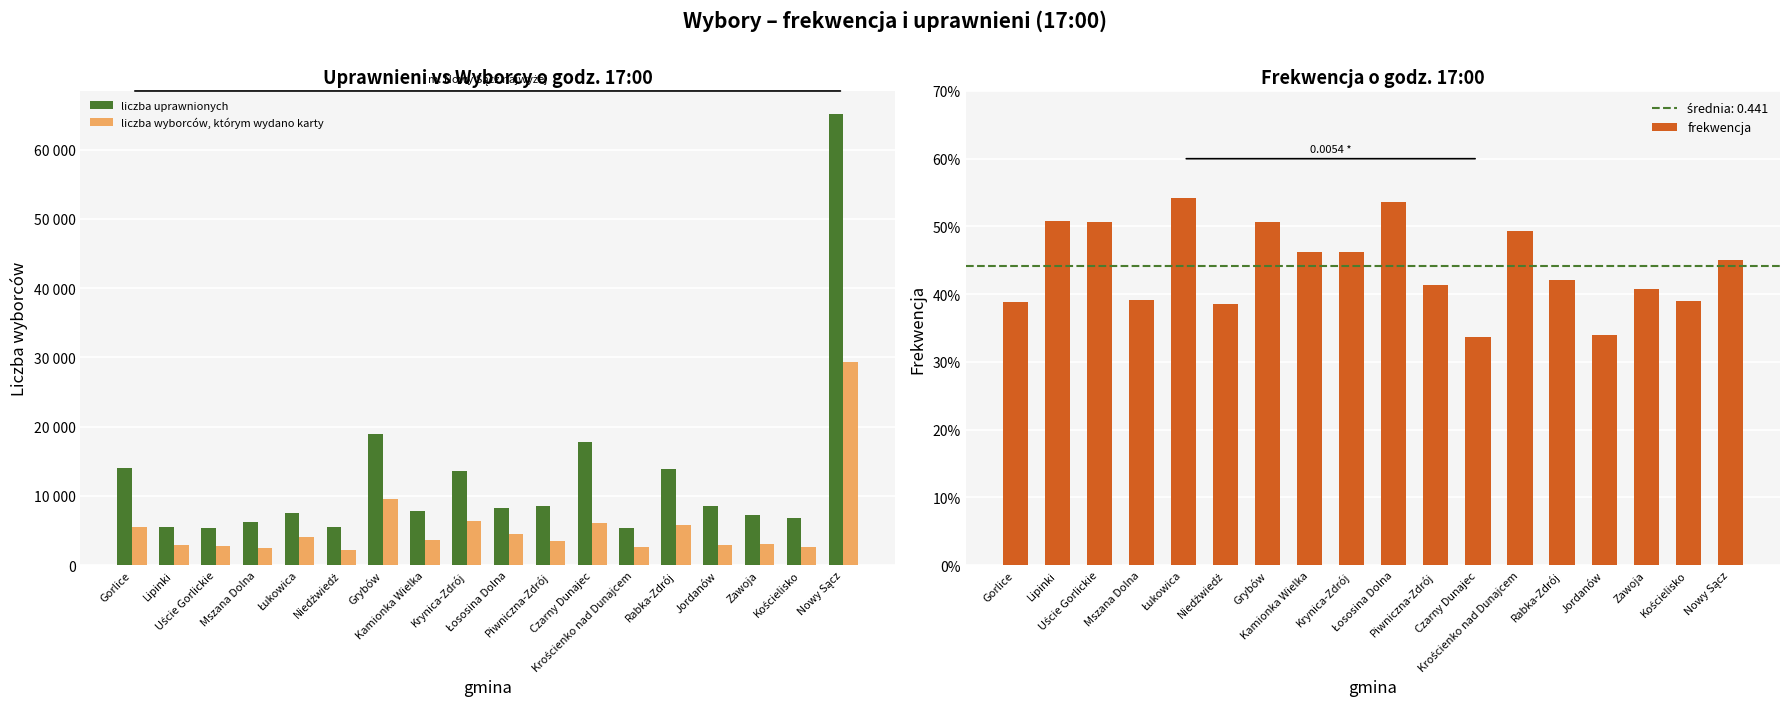

At how many categories does at least one series exceed 15369?

3